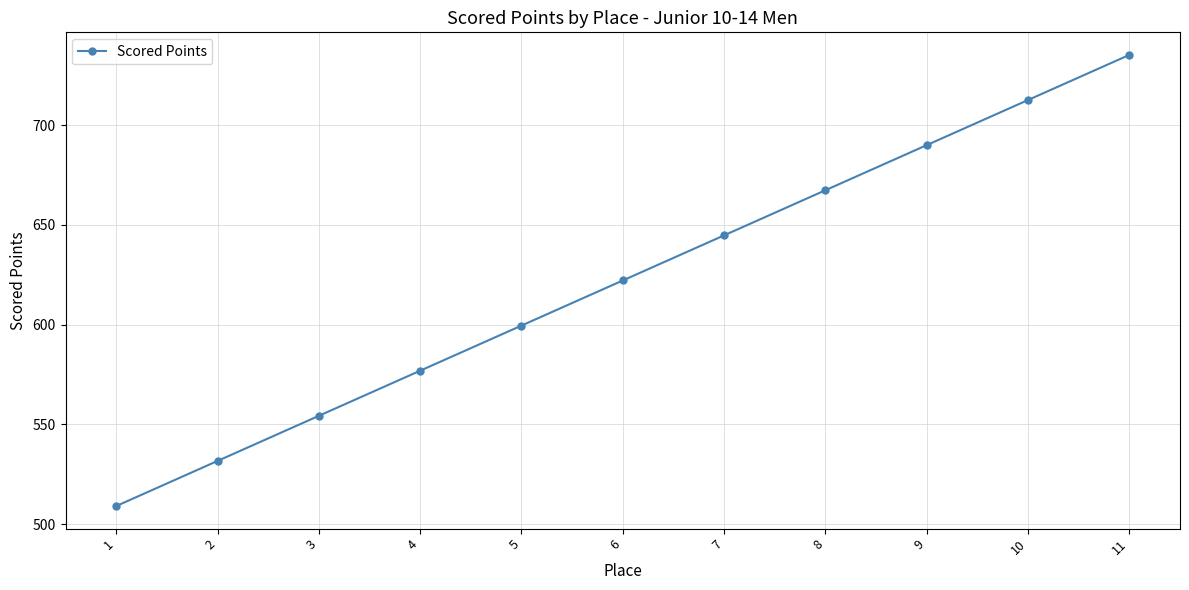

Is it true that the value at 10 is 712.5?

True